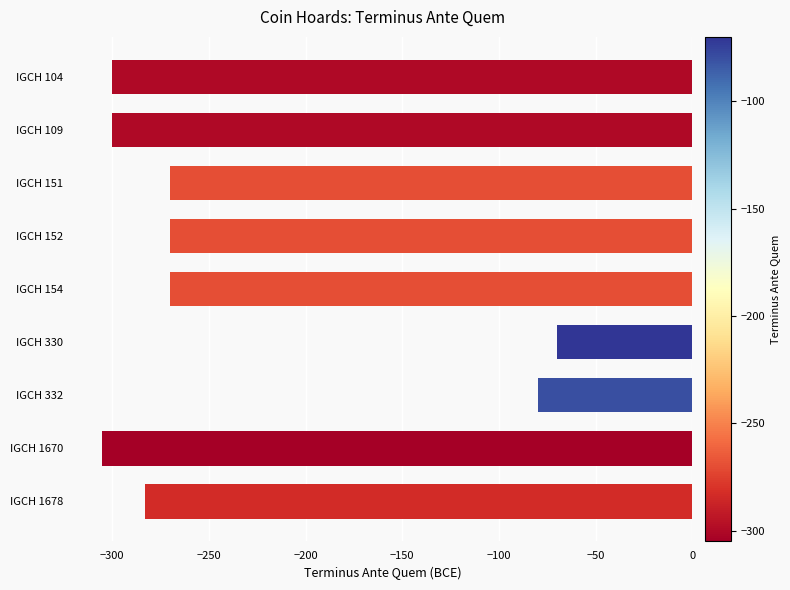

True or false: the data shows -270 at IGCH 152.

True